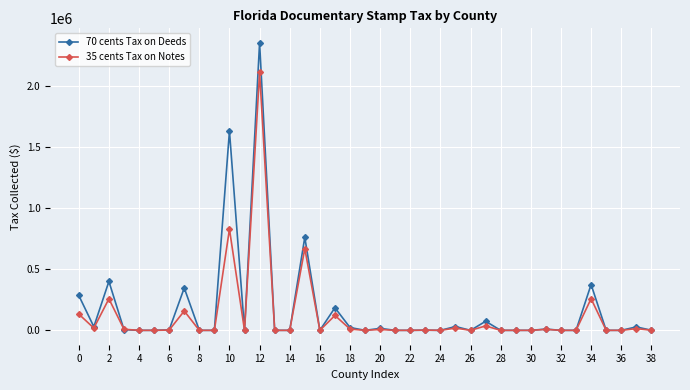

At how many categories does at least one series exceed 607188?

3